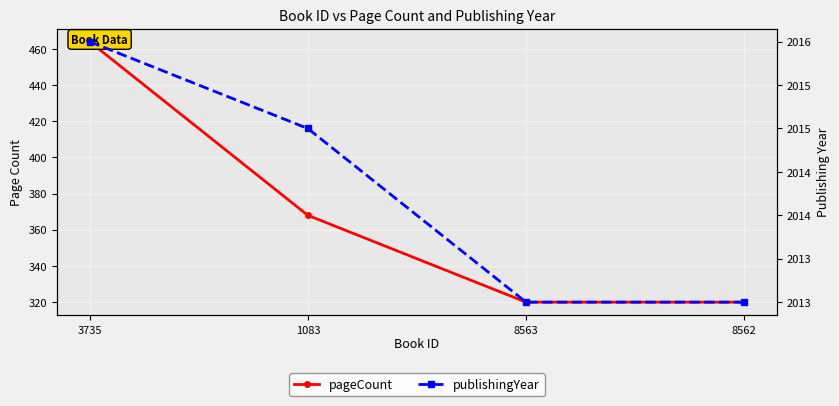

How many lines are shown in the chart?

2